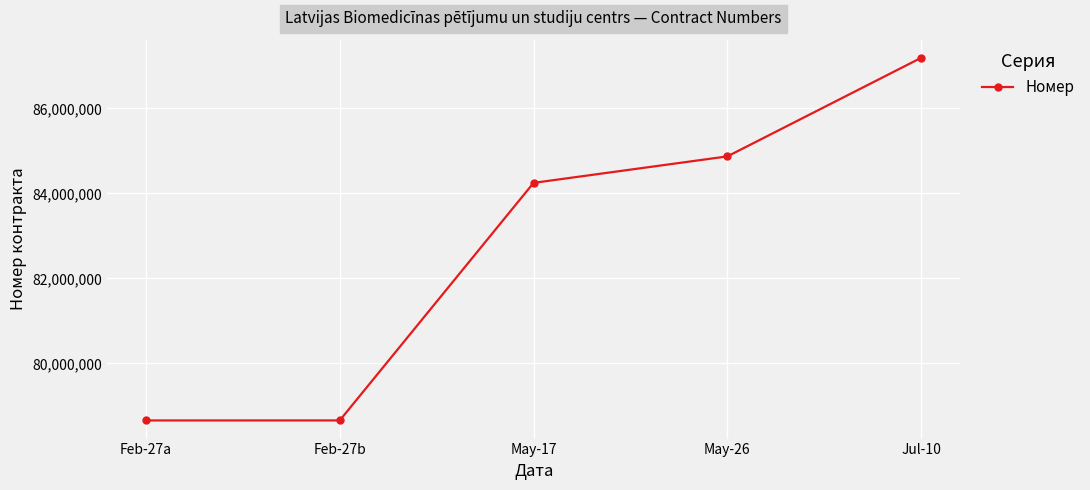

What is the sum of the values at May-17 and Feb-27a?

162906009